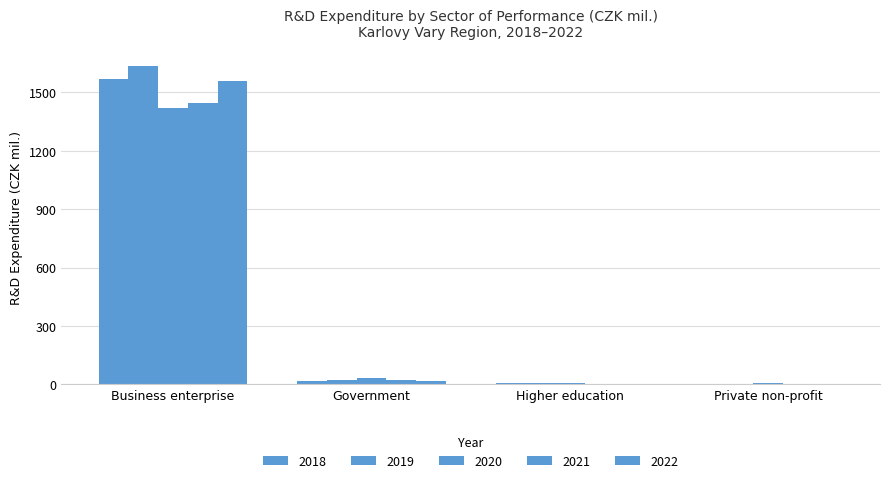

Are the bars grouped side by side (vs. stacked)?

Yes